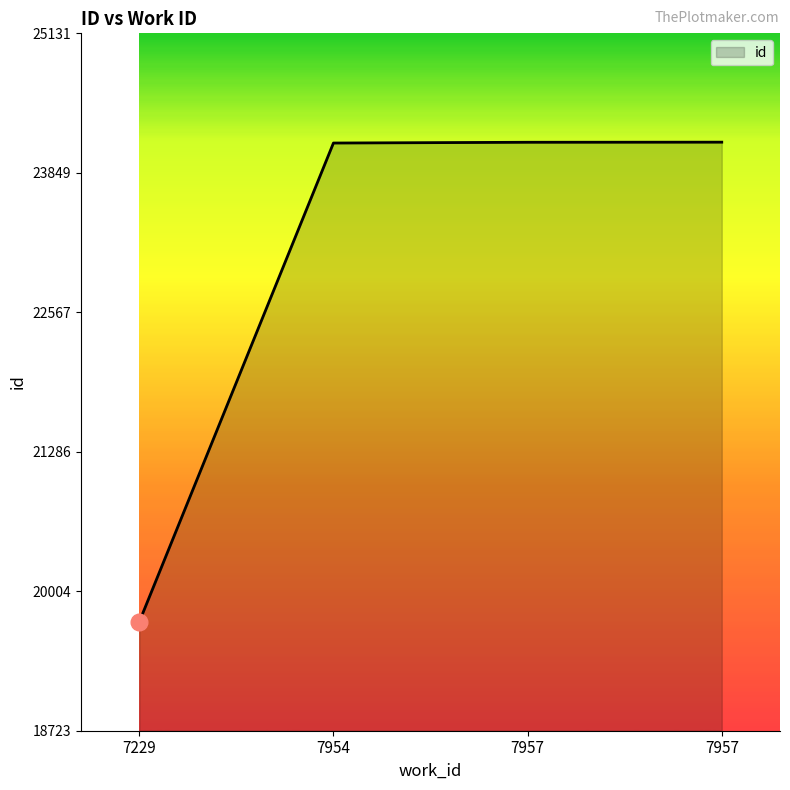

How many lines are shown in the chart?

1